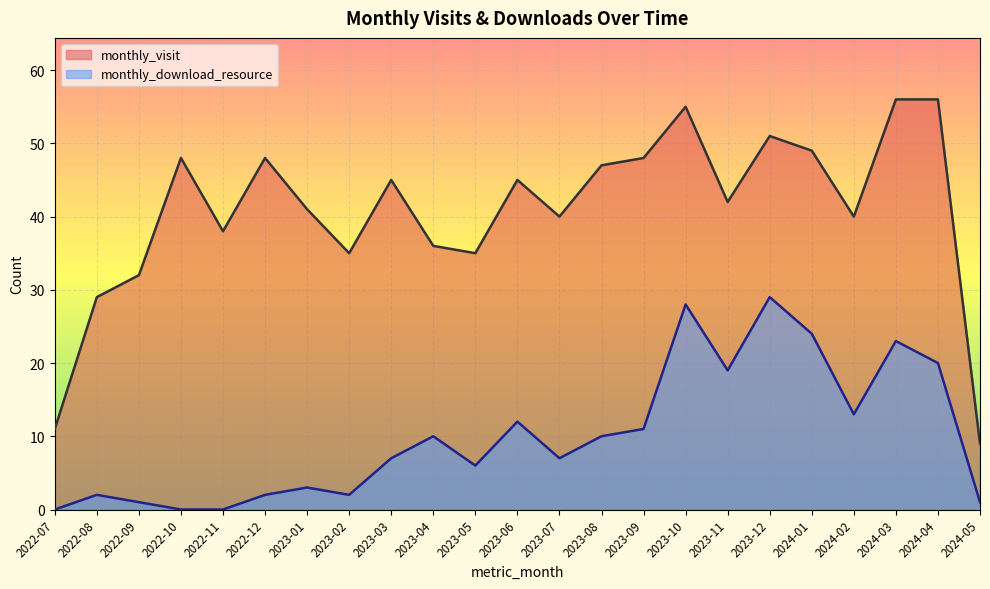

Reading left to right, transcribe all the data shown in this chart.

monthly_visit: 2022-07=11	2022-08=29	2022-09=32	2022-10=48	2022-11=38	2022-12=48	2023-01=41	2023-02=35	2023-03=45	2023-04=36	2023-05=35	2023-06=45	2023-07=40	2023-08=47	2023-09=48	2023-10=55	2023-11=42	2023-12=51	2024-01=49	2024-02=40	2024-03=56	2024-04=56	2024-05=9
monthly_download_resource: 2022-07=0	2022-08=2	2022-09=1	2022-10=0	2022-11=0	2022-12=2	2023-01=3	2023-02=2	2023-03=7	2023-04=10	2023-05=6	2023-06=12	2023-07=7	2023-08=10	2023-09=11	2023-10=28	2023-11=19	2023-12=29	2024-01=24	2024-02=13	2024-03=23	2024-04=20	2024-05=1